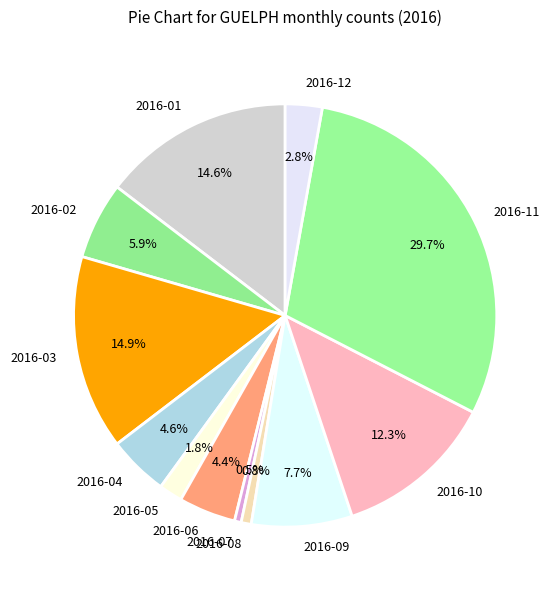

What is the largest slice in the pie chart?

2016-11